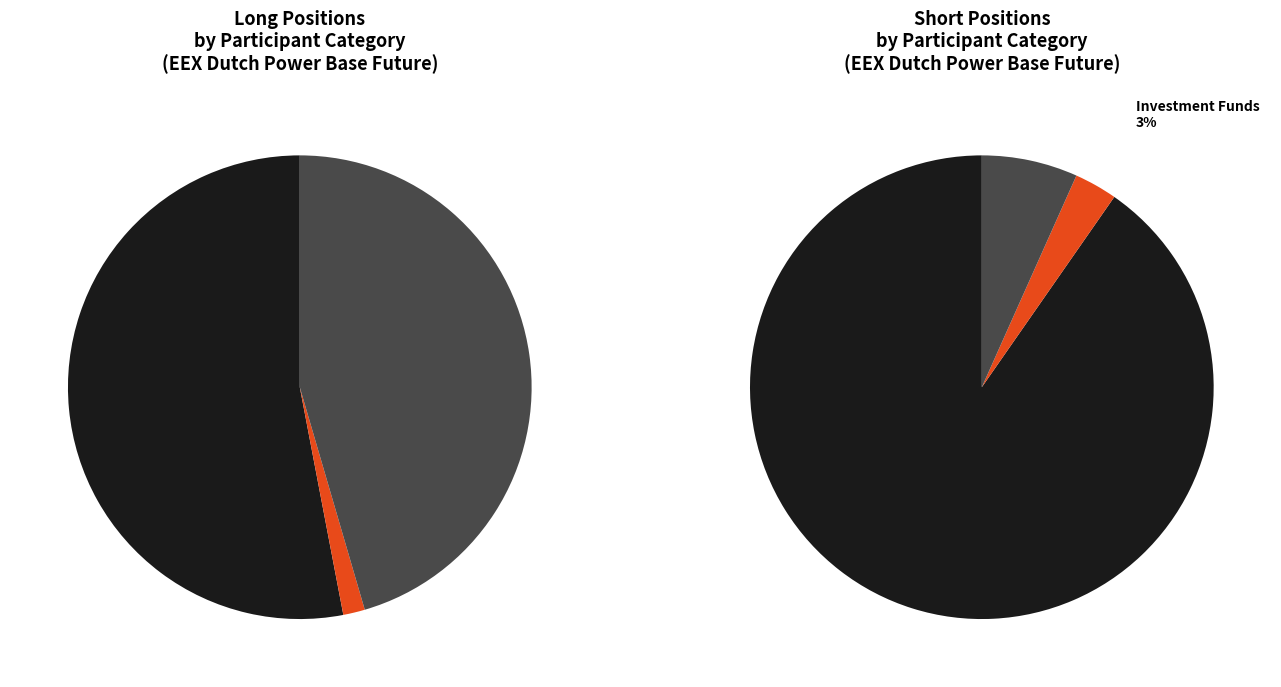

Combined, do Commercial Undertakings and Investment Funds account for over 50%?

Yes